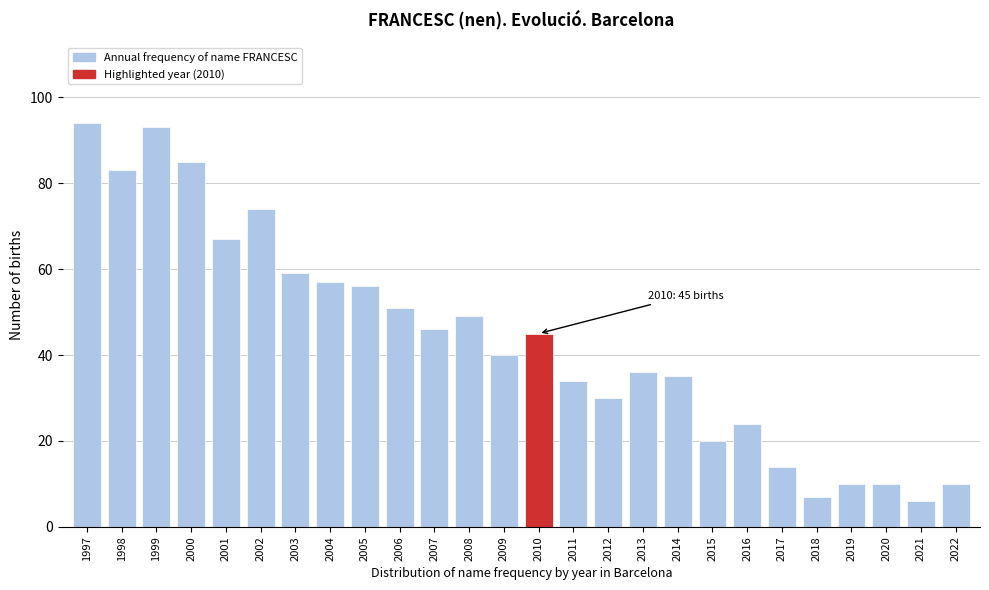

Reading left to right, what are all the values shown in this chart?

1997=94	1998=83	1999=93	2000=85	2001=67	2002=74	2003=59	2004=57	2005=56	2006=51	2007=46	2008=49	2009=40	2010=45	2011=34	2012=30	2013=36	2014=35	2015=20	2016=24	2017=14	2018=7	2019=10	2020=10	2021=6	2022=10